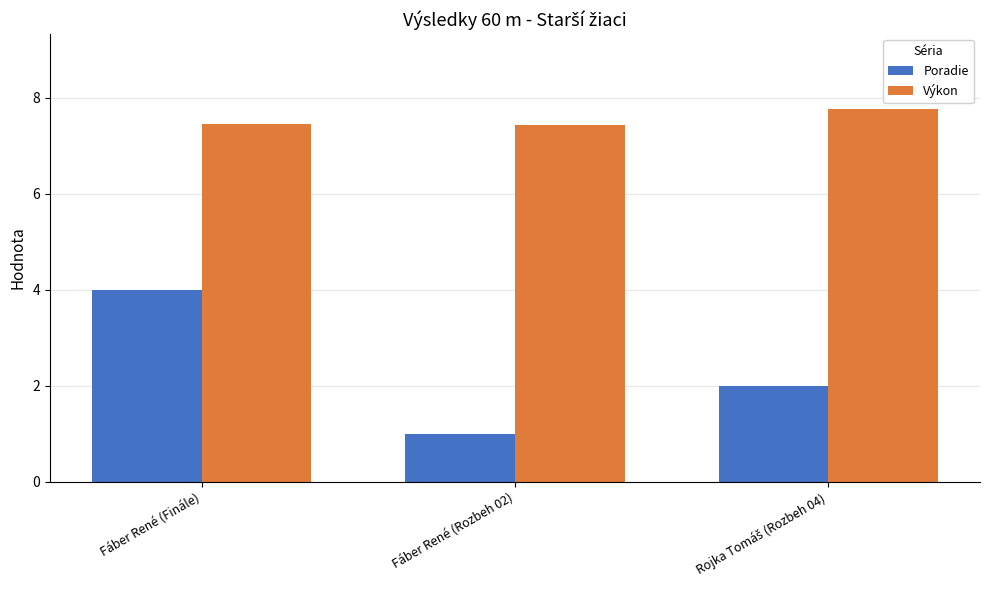

At which category is the sum across all series the highest?

Fáber René (Finále)